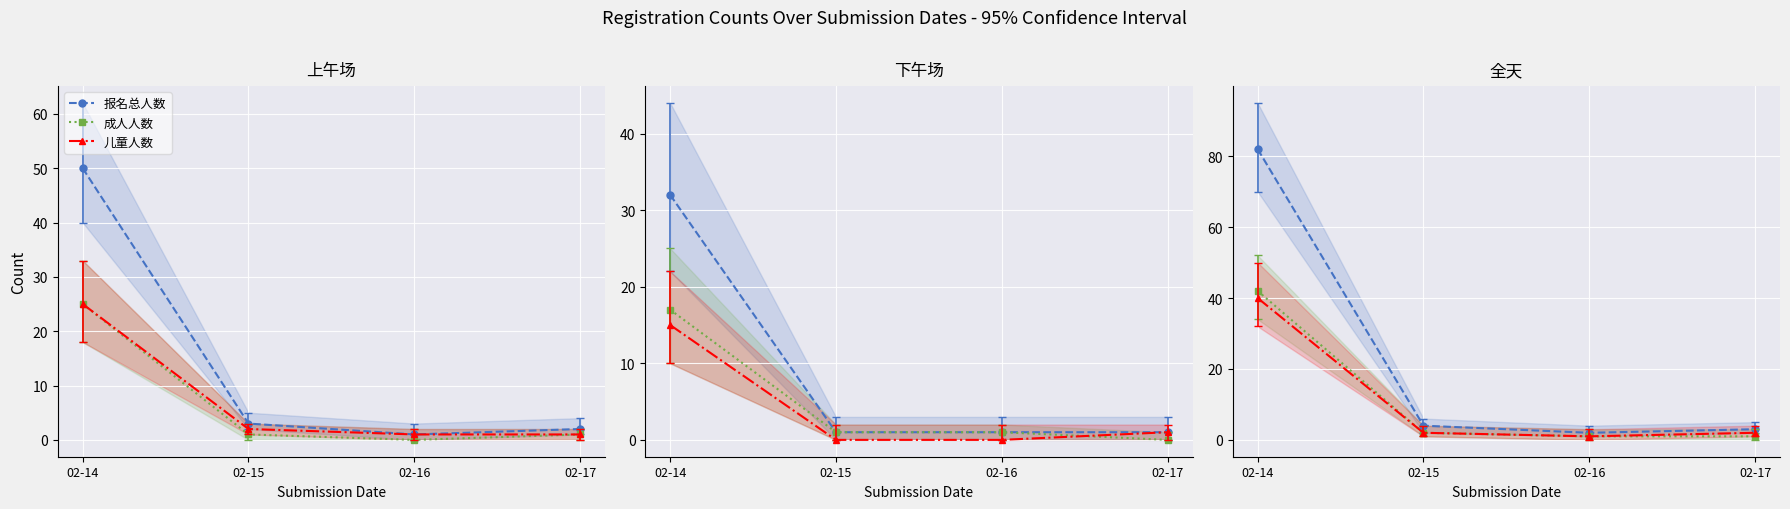

Is this an area chart (filled region under the line)?

No